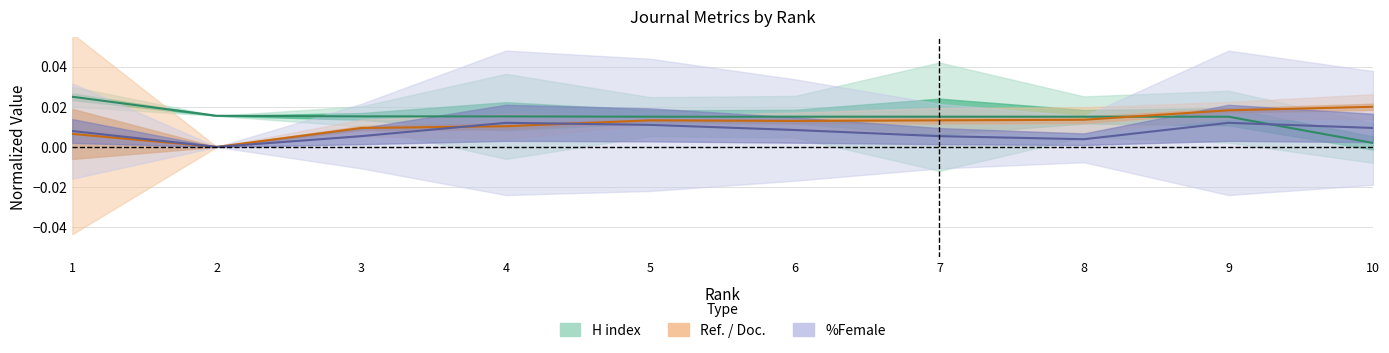

Does the chart have visible grid lines?

Yes